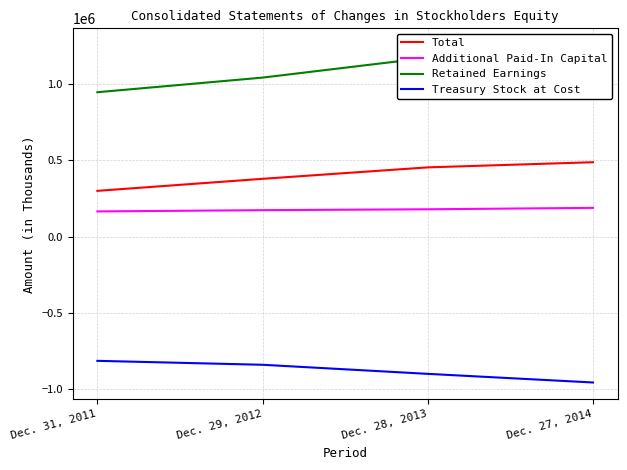

True or false: Total and Treasury Stock at Cost cross at least once.

False